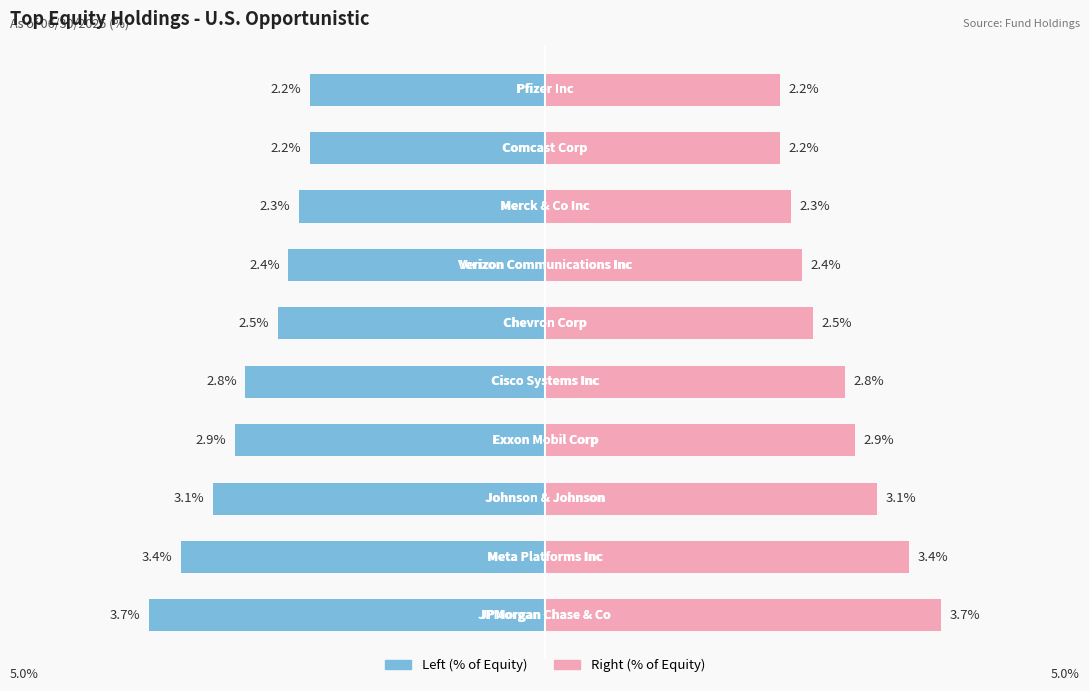

What is the total value across all series at 9?

4.4